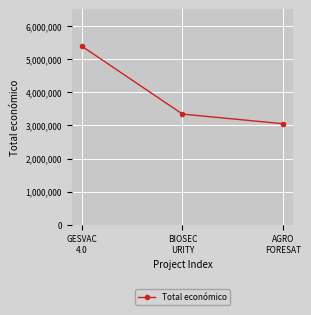

Does the chart have visible grid lines?

Yes